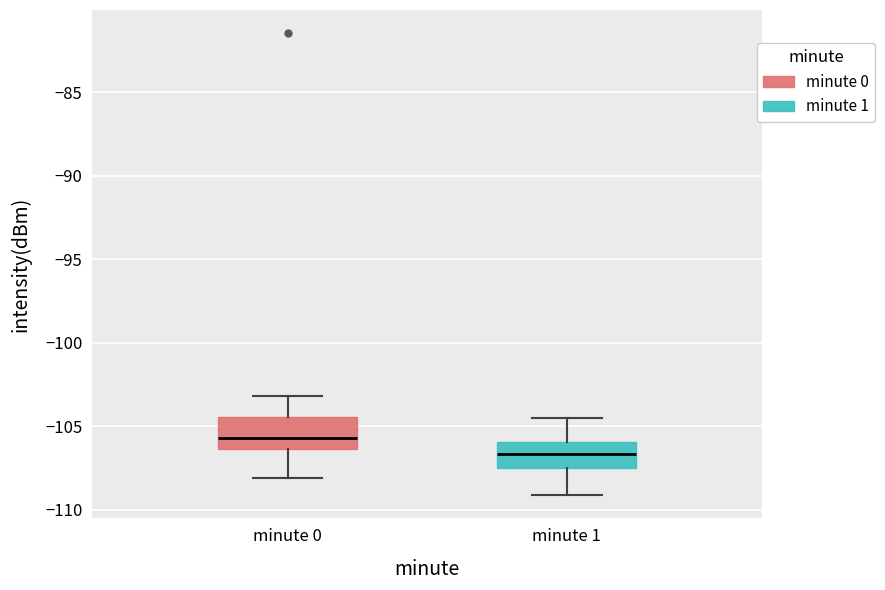

Where is the lower edge of the box for minute 1 on the y-axis? The values are not printed on the chart, so give them approximately, as read against the axis.

-107.5